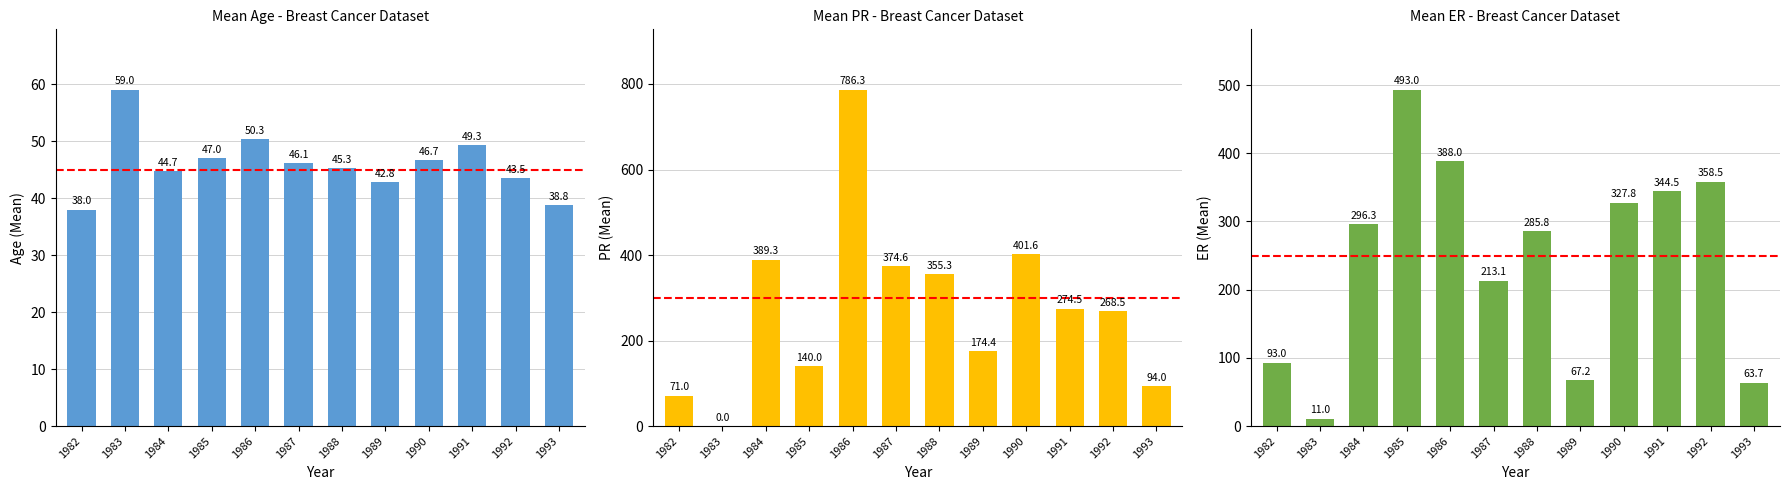

The Mean ER series shows 151.9 at 1985. True or false?

False